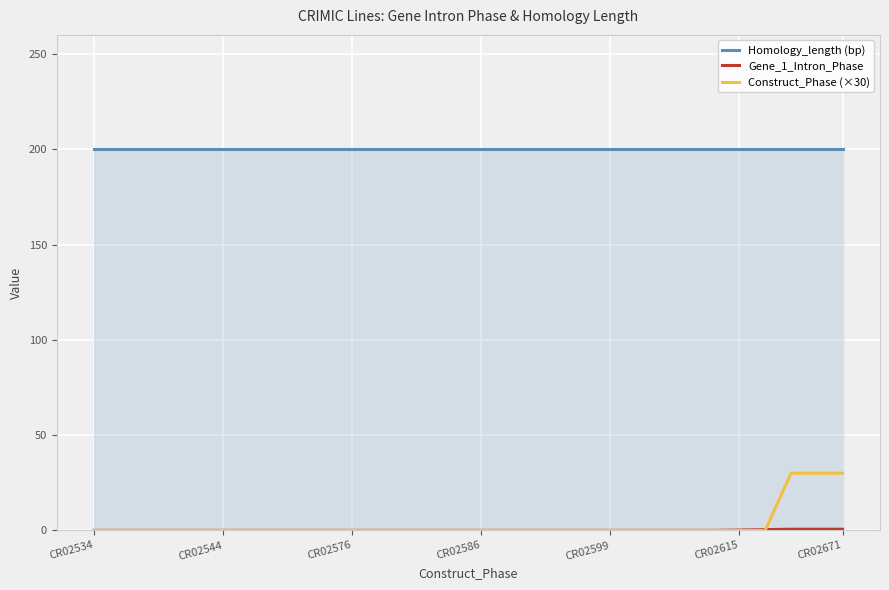

Which series has the largest total across all categories?

Homology_length (bp)